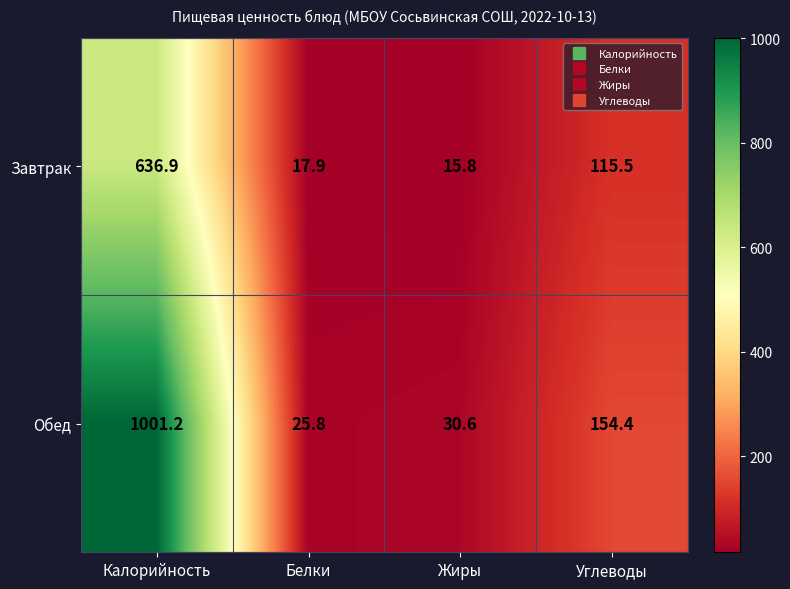

What is the difference between the Обед values at Белки and Углеводы?

128.6